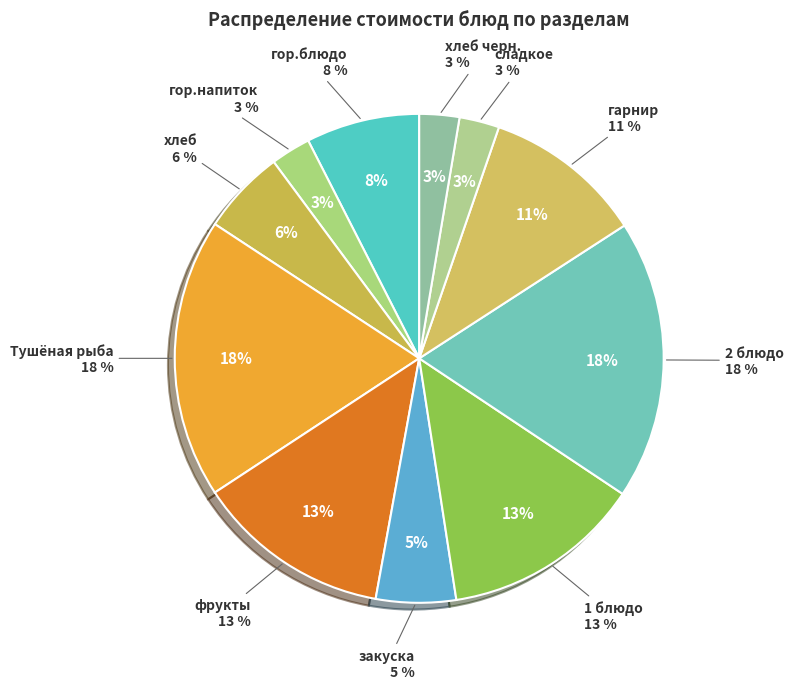

How many slices are in this pie chart?

11